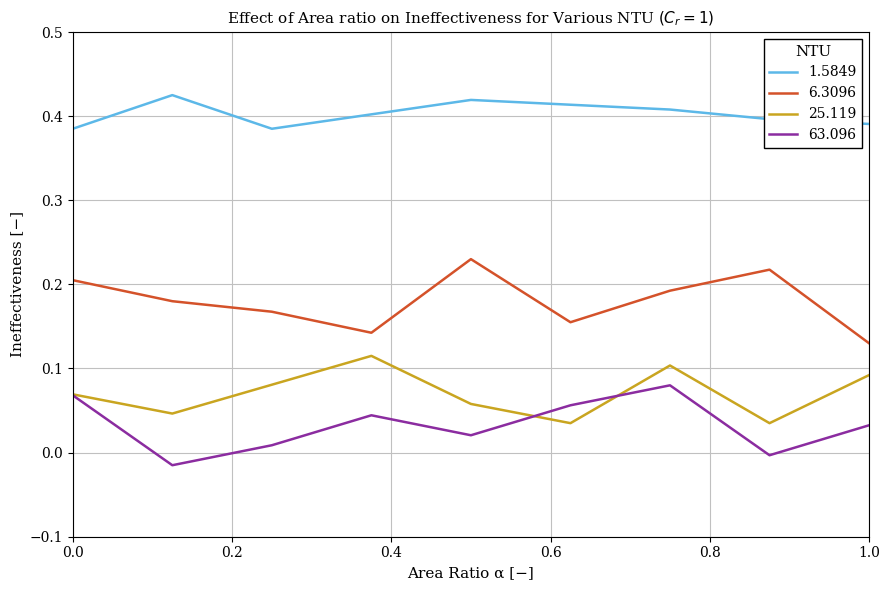

Which series has the largest range (max minus min)?

6.3096